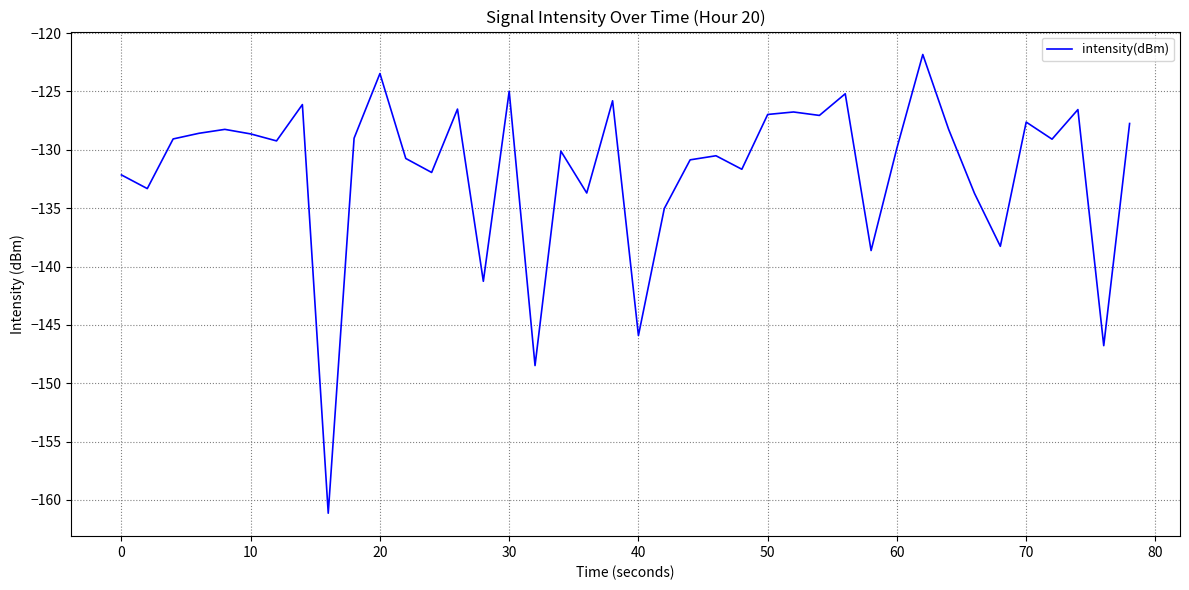

What is the minimum value shown in the chart?

-161.1